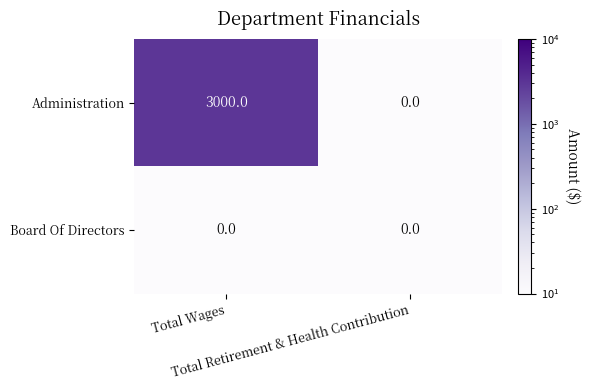

Count the number of categories in the chart.

2